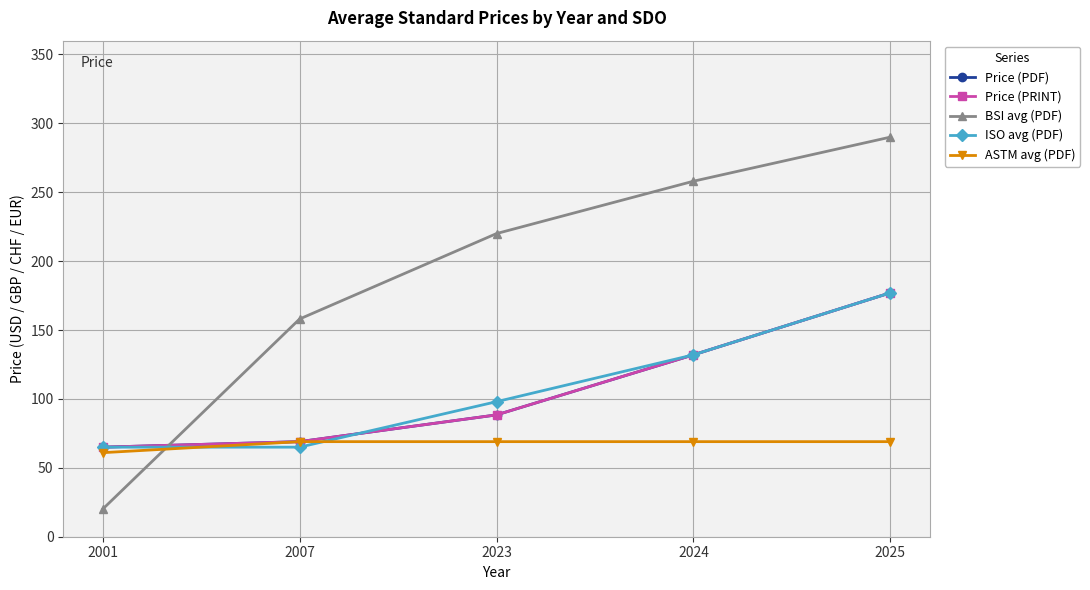

True or false: ISO avg (PDF) has a value of 203.2 at 2024.

False